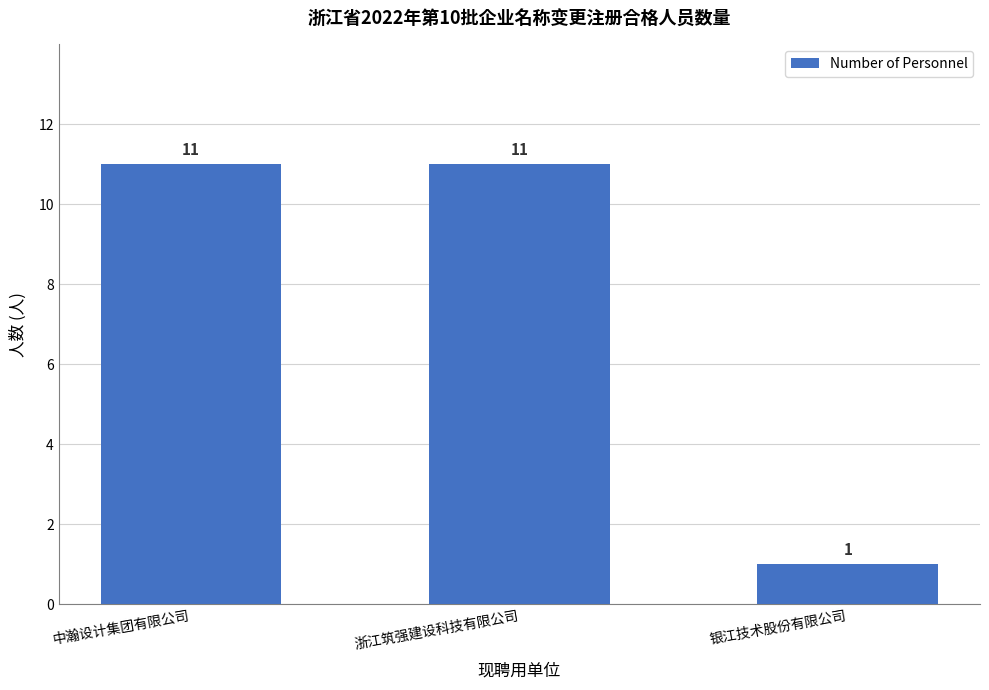

True or false: the data shows 11 at 中瀚设计集团有限公司.

True